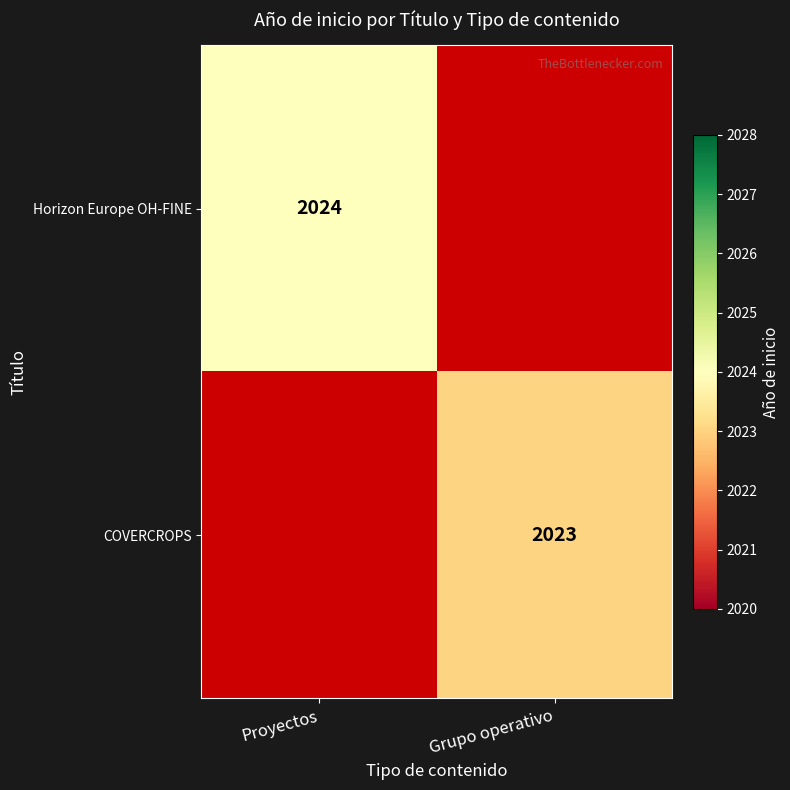

The COVERCROPS series shows 1006 at Grupo operativo. True or false?

False